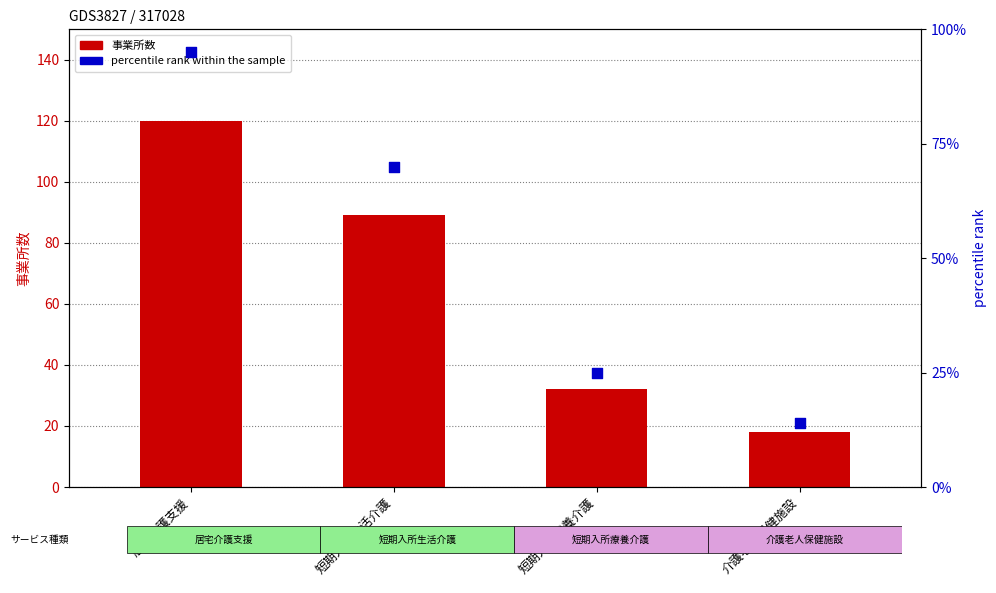

At which category is the sum across all series the highest?

居宅介護支援